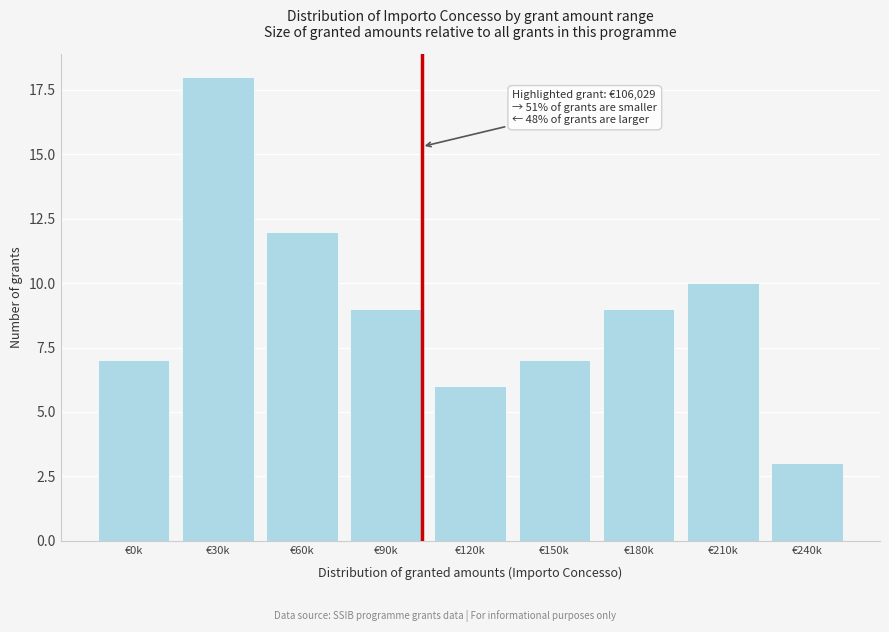

Reading left to right, extract all data points from this chart.

7	18	12	9	6	7	9	10	3